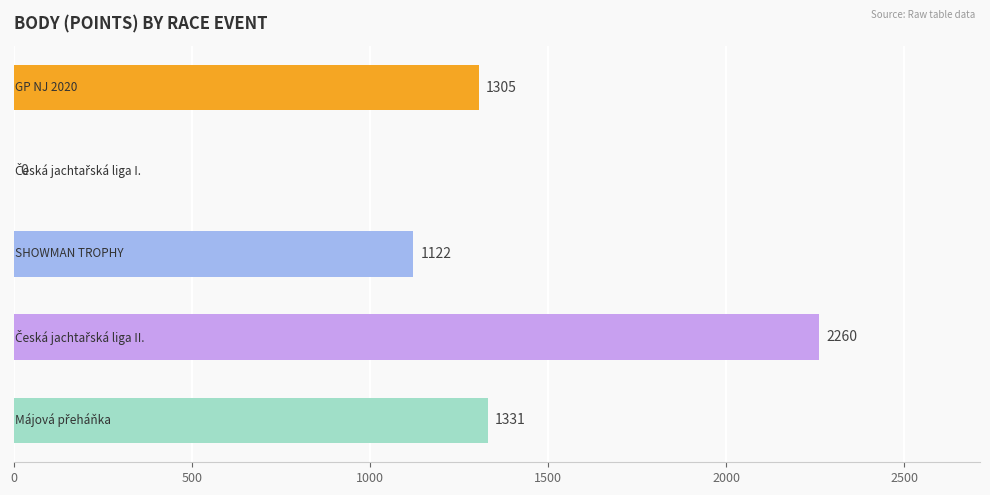

What is the sum of all values?

6018